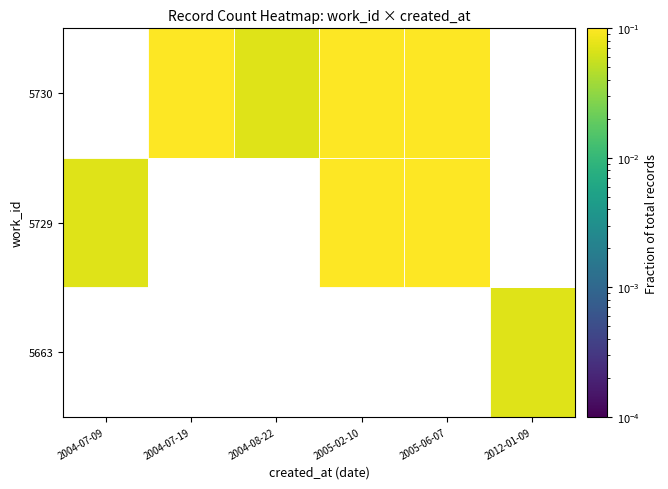

How many values in the 5729 series exceed 0?

3